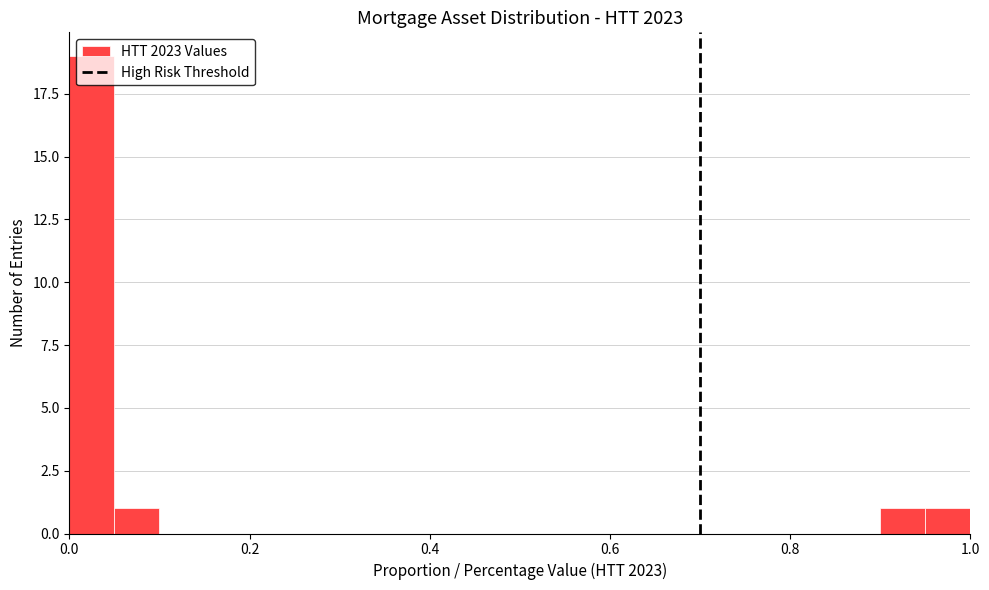

Around what value on the x-axis is the tallest bar? Give the approximate position of its centre, as read against the axis.

0.02